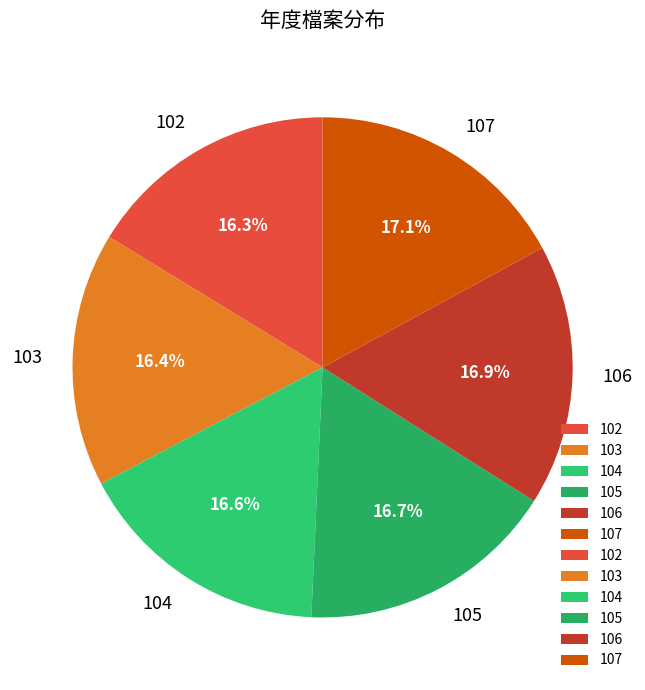

Does 102 account for over 50% of the chart?

No